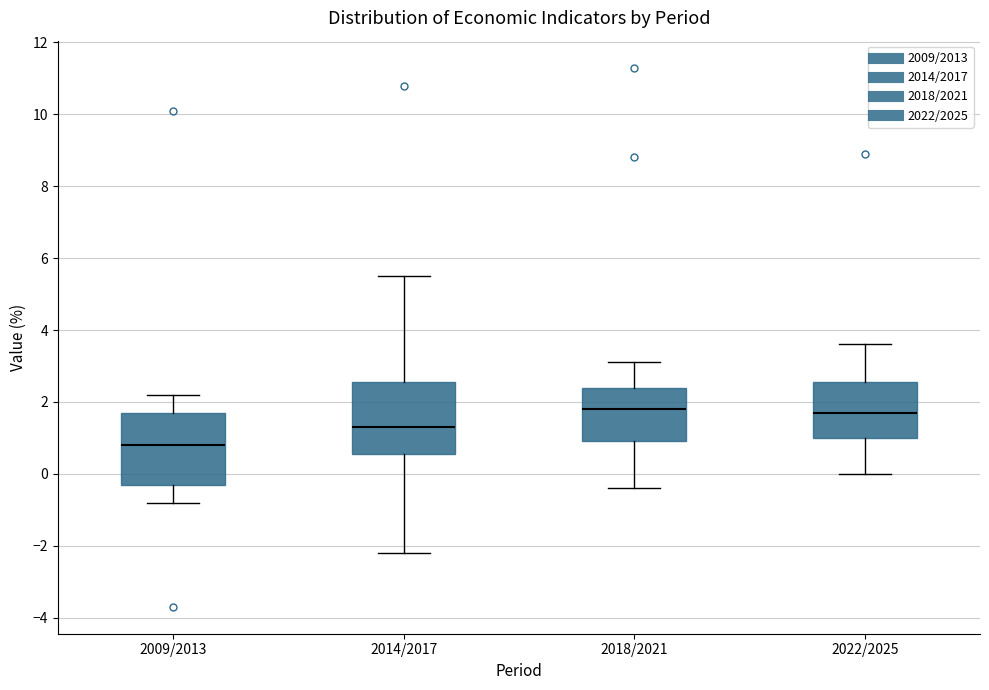

Reading left to right, transcribe this box plot: for each box, give where its median line is, the range the box spans, and where its two whiskers end, as read against the y-axis. The values are not printed on the chart, so give them approximately, as read against the axis.

2009/2013: median 0.8, box -0.2 to 1.8, whiskers -0.8 to 2.2
2014/2017: median 1.4, box 0.6 to 2.6, whiskers -2.2 to 5.6
2018/2021: median 1.8, box 1.0 to 2.4, whiskers -0.4 to 3.2
2022/2025: median 1.8, box 1.0 to 2.6, whiskers 0.0 to 3.6